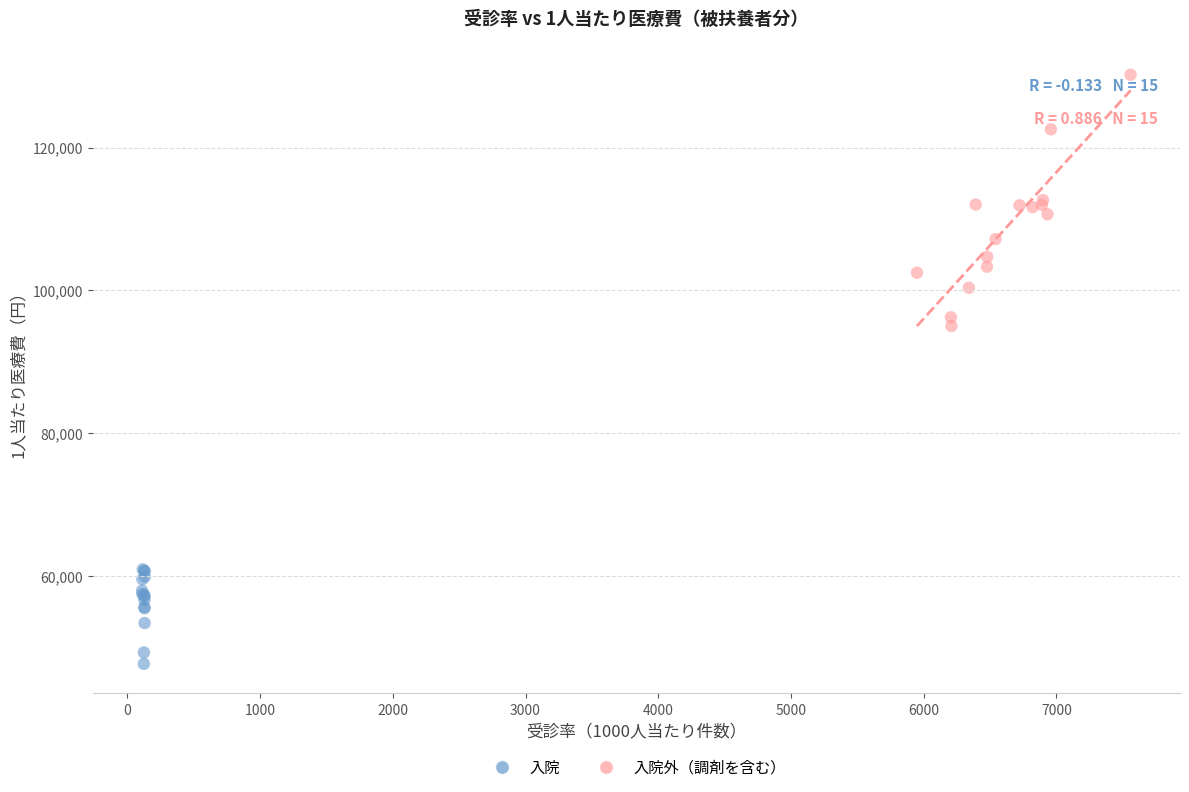

Which series reaches the minimum Y coordinate?

入院